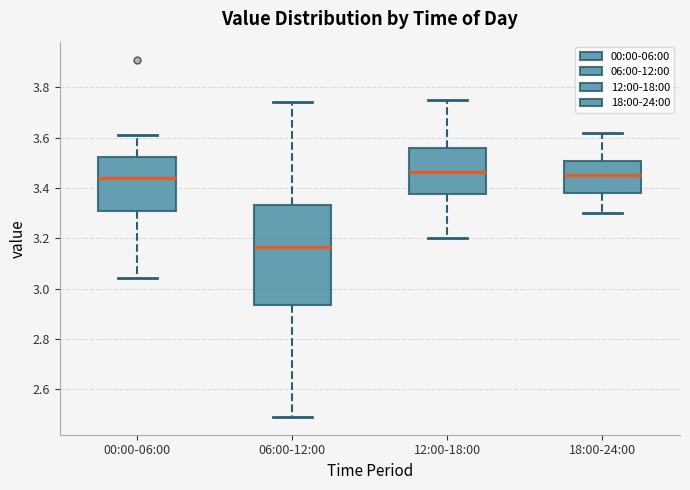

Which box has the lowest median line?

06:00-12:00